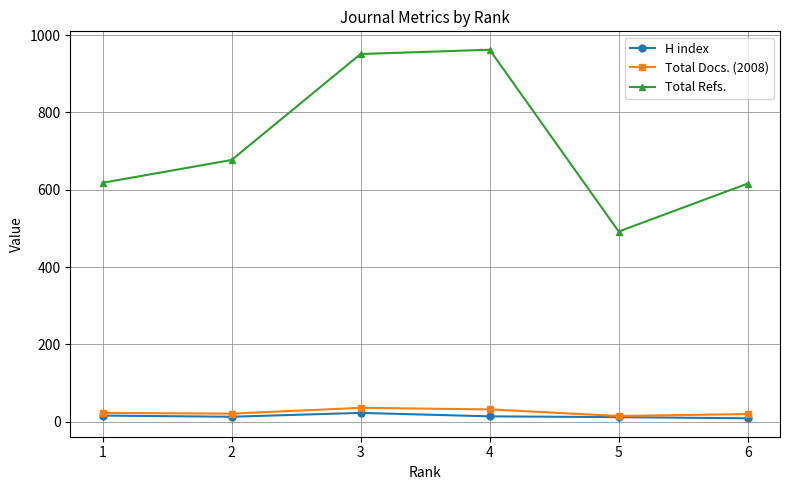

What is the maximum value shown in the chart?

962